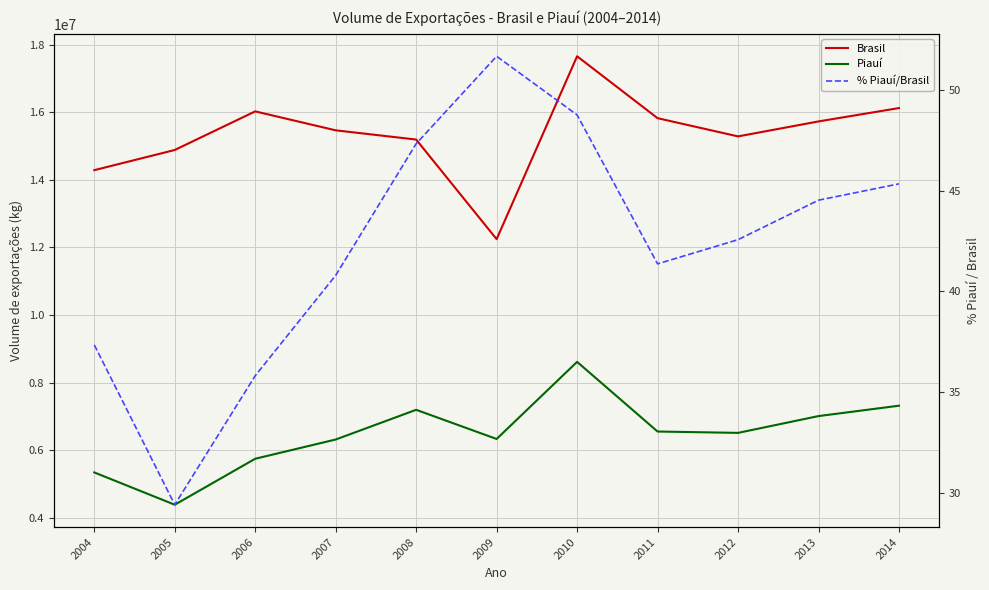

How many lines are shown in the chart?

3